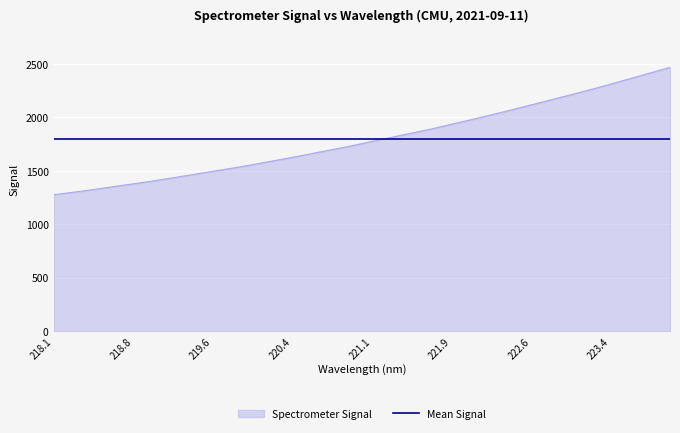

What is the greatest value displayed?

2468.9